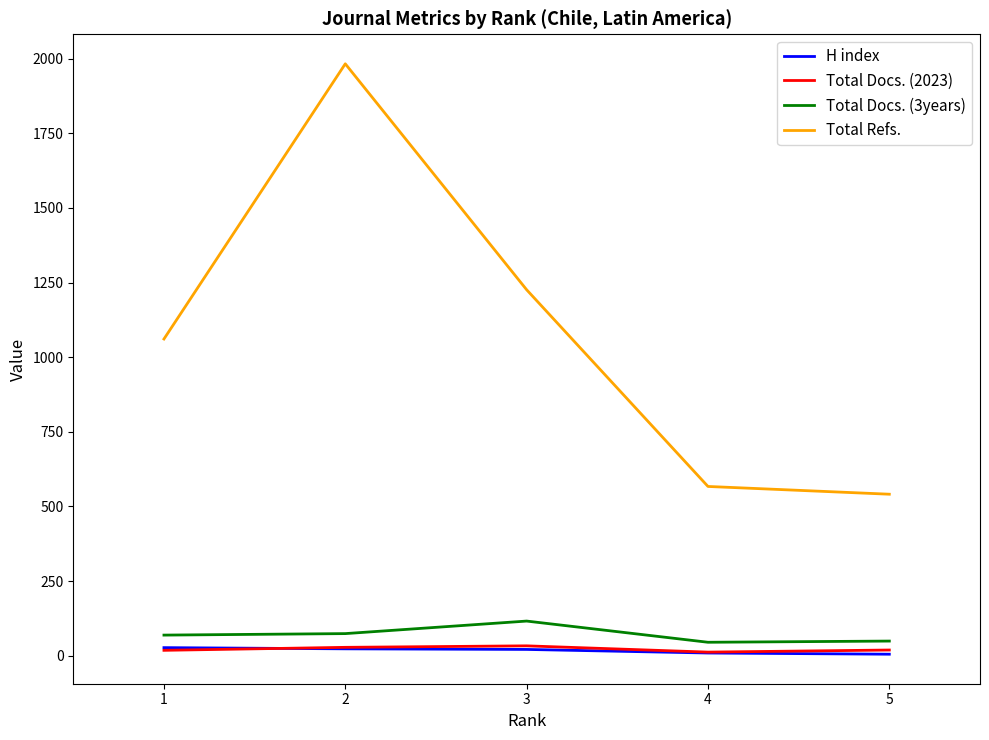

What is the spread (max minus min) of values at 2?

1960